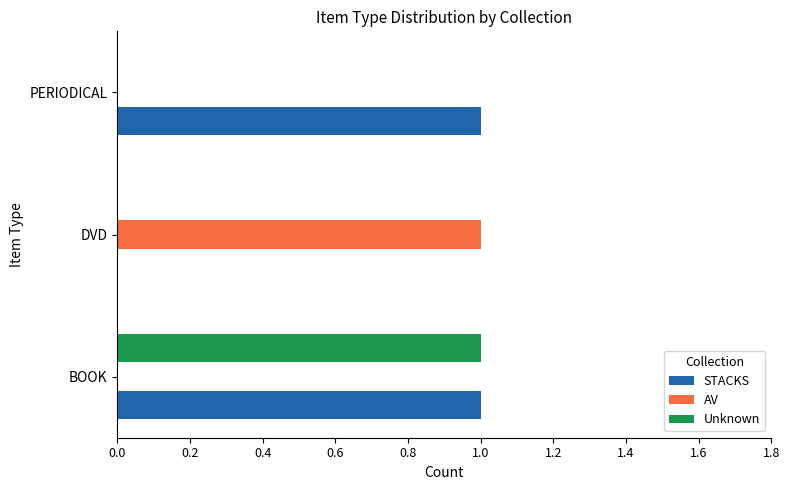

The value of STACKS at PERIODICAL is 1. True or false?

True